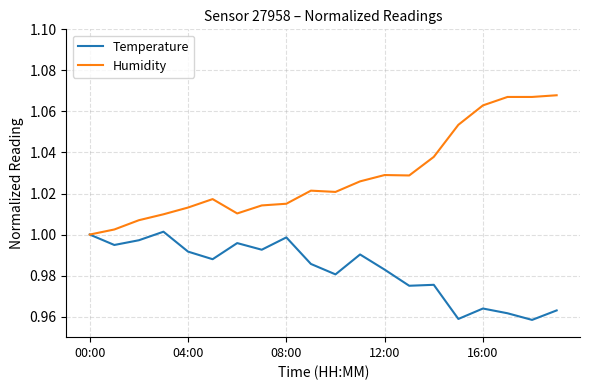

Is this an area chart (filled region under the line)?

No